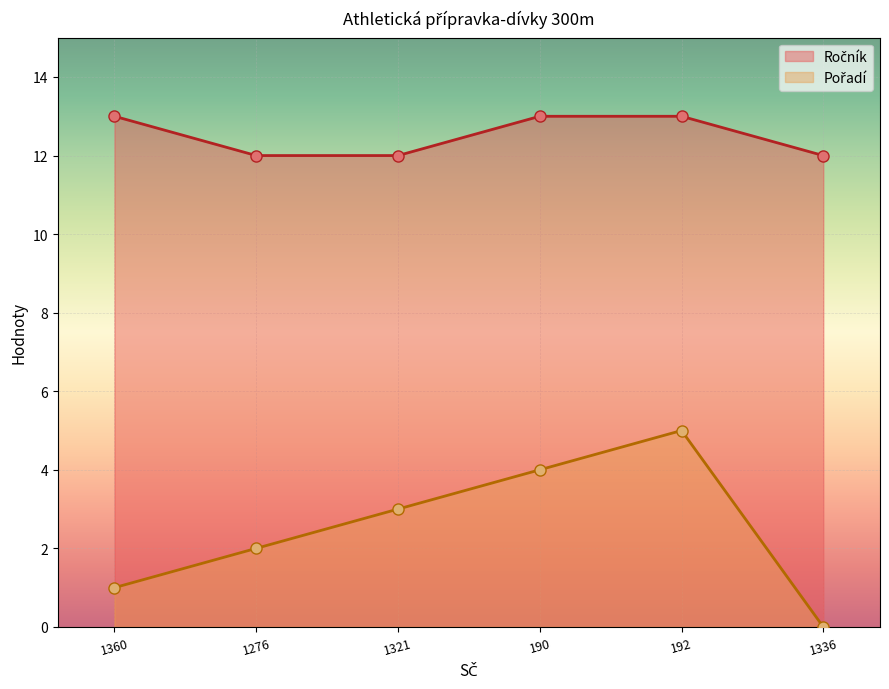

Reading right to left, list all the values displayed in this chart.

Ročník: 1336=12	192=13	190=13	1321=12	1276=12	1360=13
Pořadí: 1336=0	192=5	190=4	1321=3	1276=2	1360=1